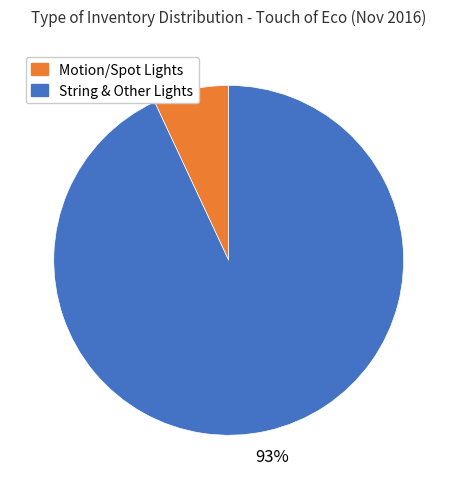

To the nearest percent, what is the difference between the largest and smallest slice percentages?

86%